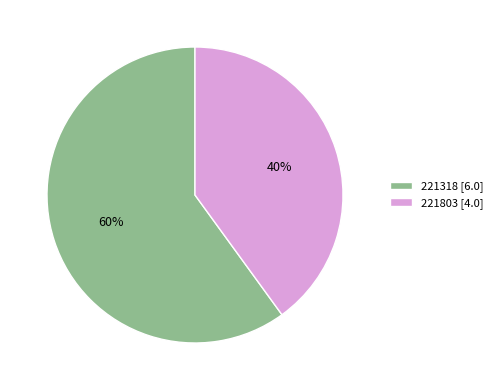

Which has a higher value, 221318 or 221803?

221318